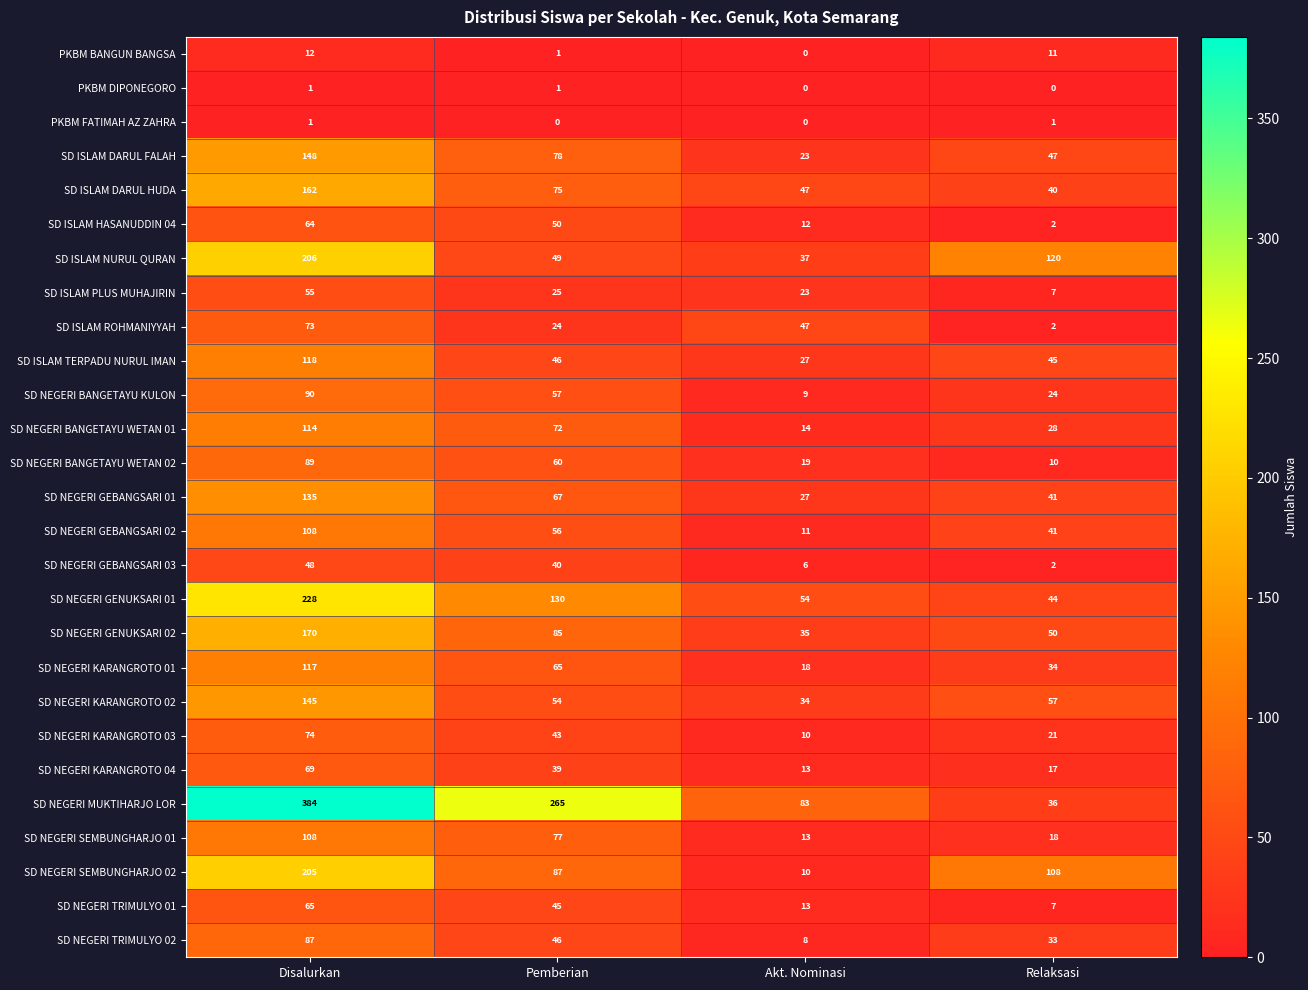

What value does the SD ISLAM NURUL QURAN series have at Akt. Nominasi?

37